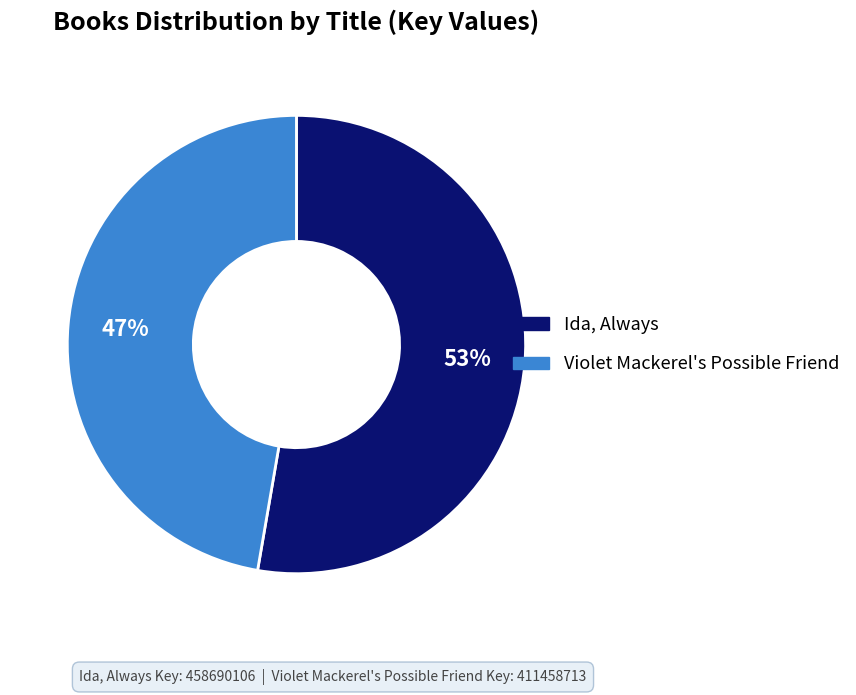

How many segments does this pie chart have?

2